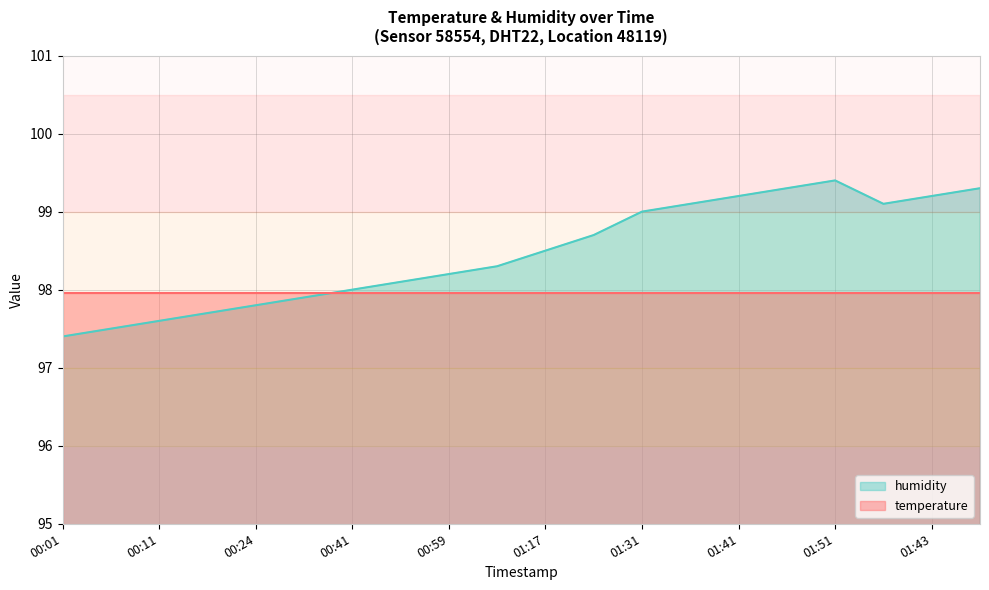

What is the change in value from 01:09 to 01:48?

+1.0